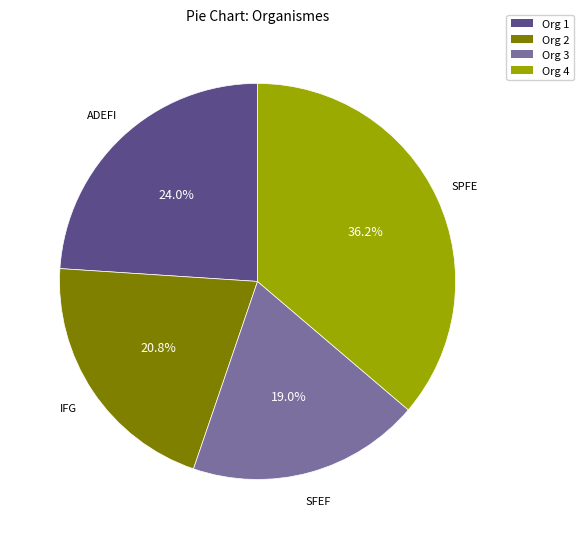

To the nearest percent, what is the difference between the largest and smallest slice percentages?

17%